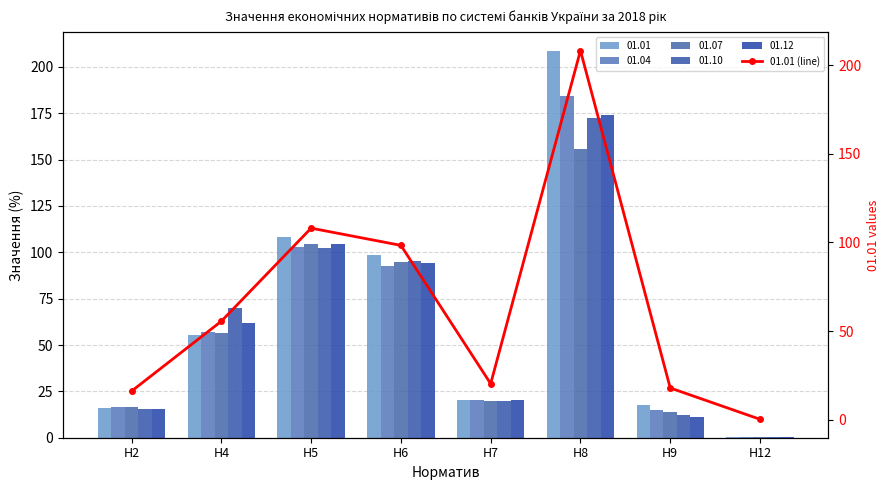

What is the change in value from Н6 to Н8?

+109.9